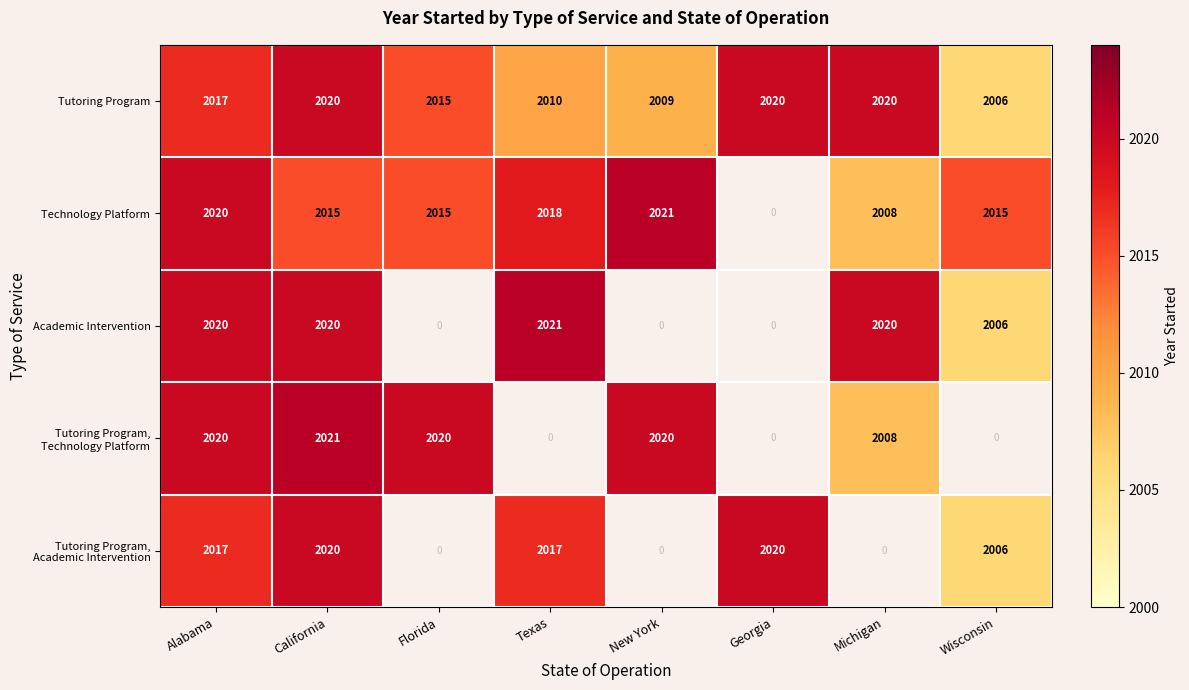

At how many categories does at least one series exceed 2012?

8